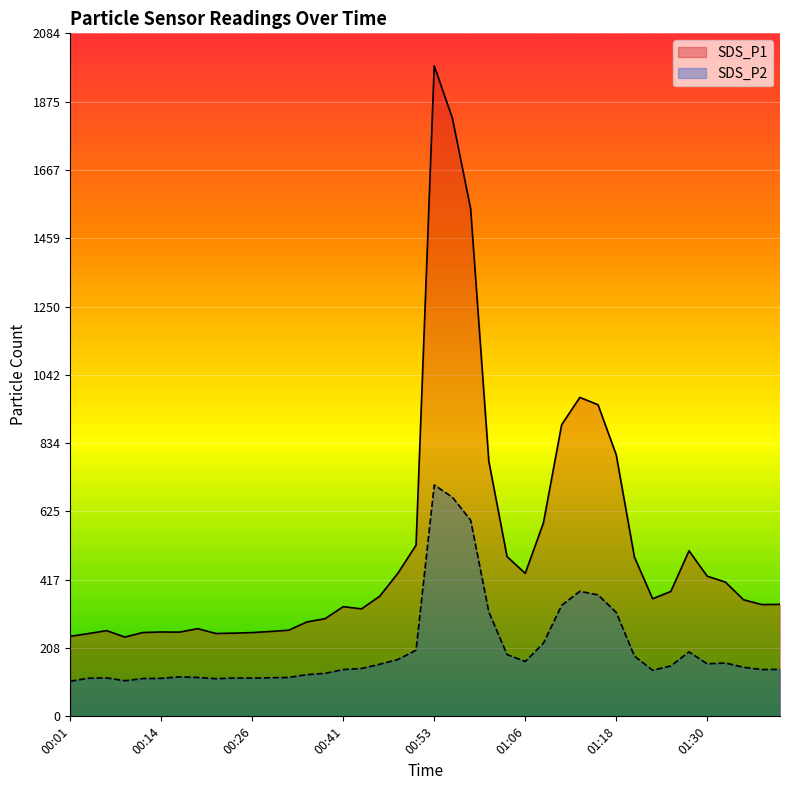

What is the difference between the maximum and minimum values in the SDS_P2 series?

598.9